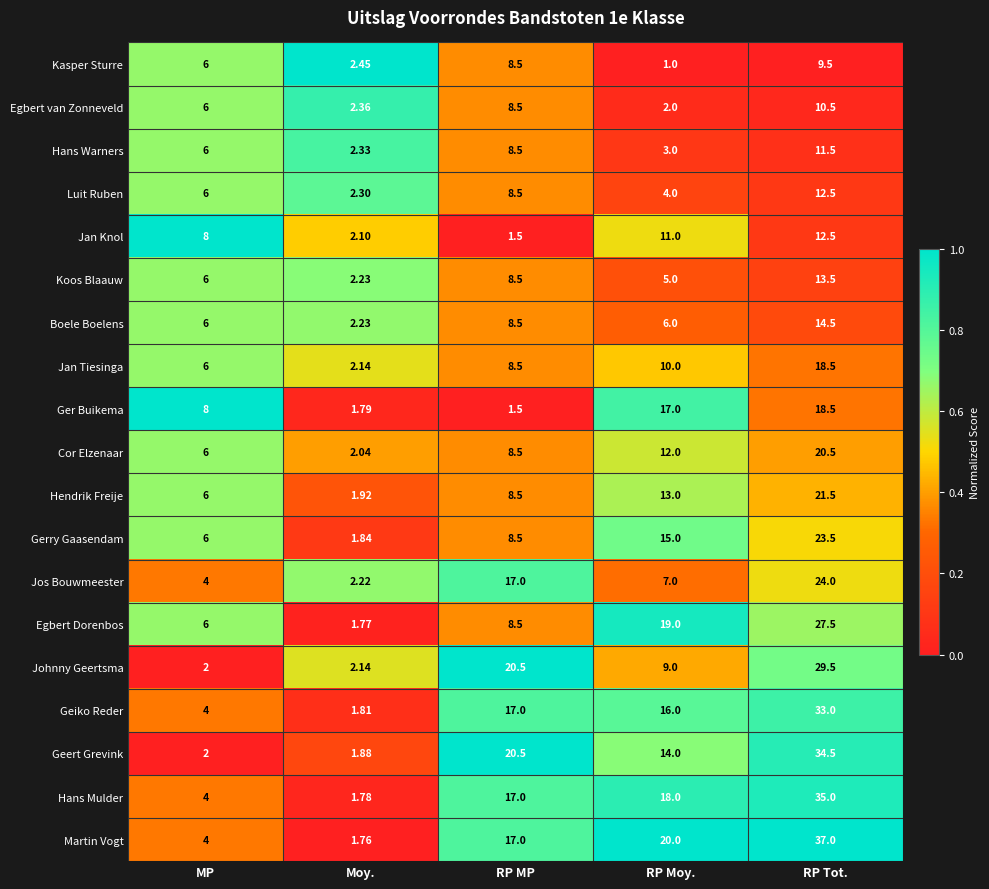

At which label is Jan Tiesinga closest to 10?

RP Moy.